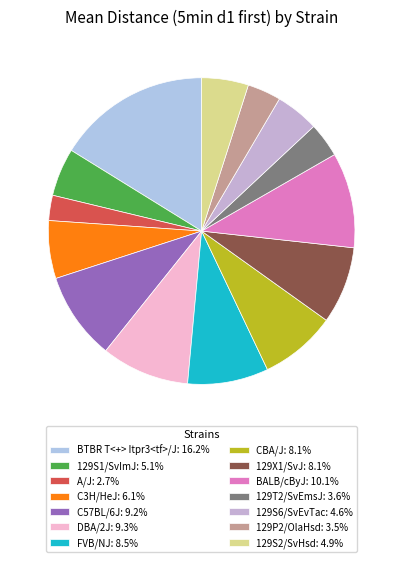

Does C57BL/6J represent more than half of the total?

No